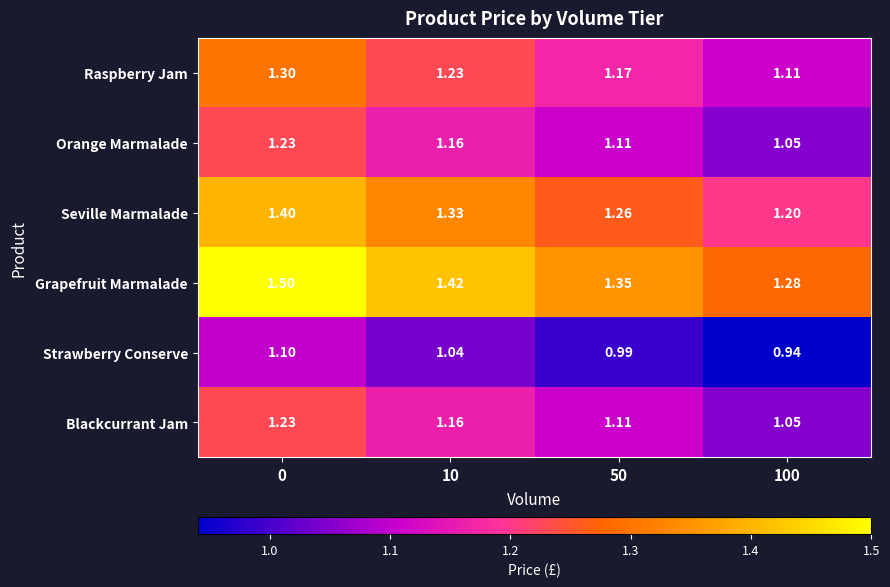

Which series changed the most between 0 and 50?

Grapefruit Marmalade